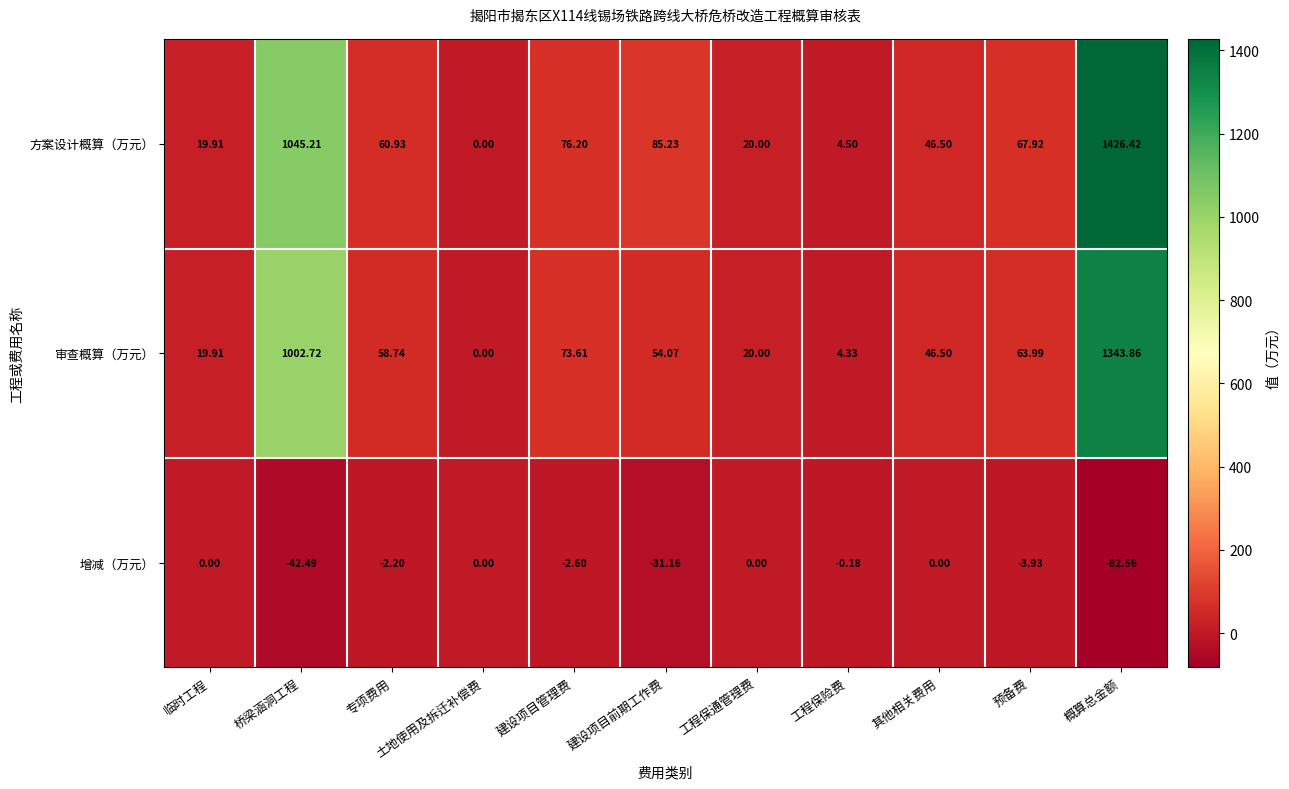

At which category is the sum across all series the highest?

概算总金额